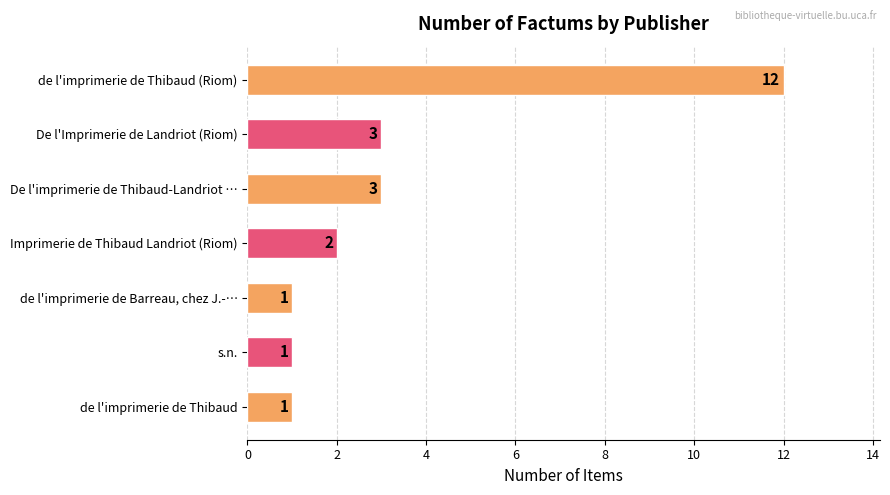

How many distinct data groups are displayed?

1